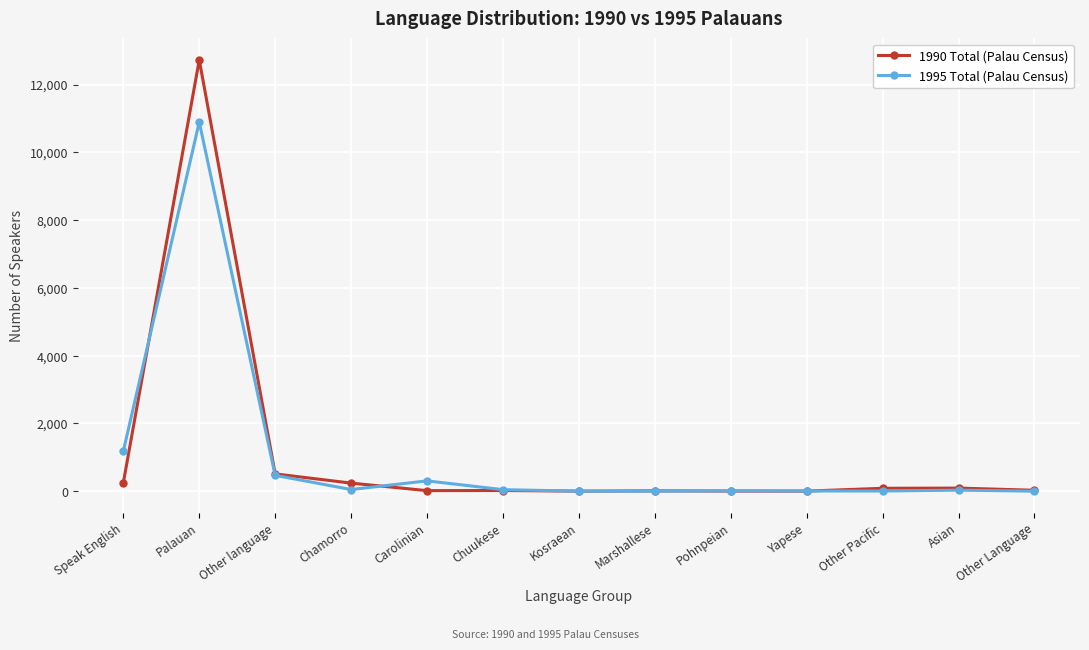

What is the sum of the 1990 Total (Palau Census) values at Chamorro and Yapese?

244